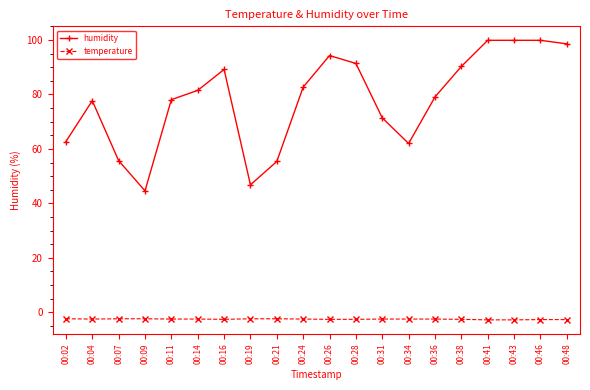

What is the maximum value for humidity?

99.9